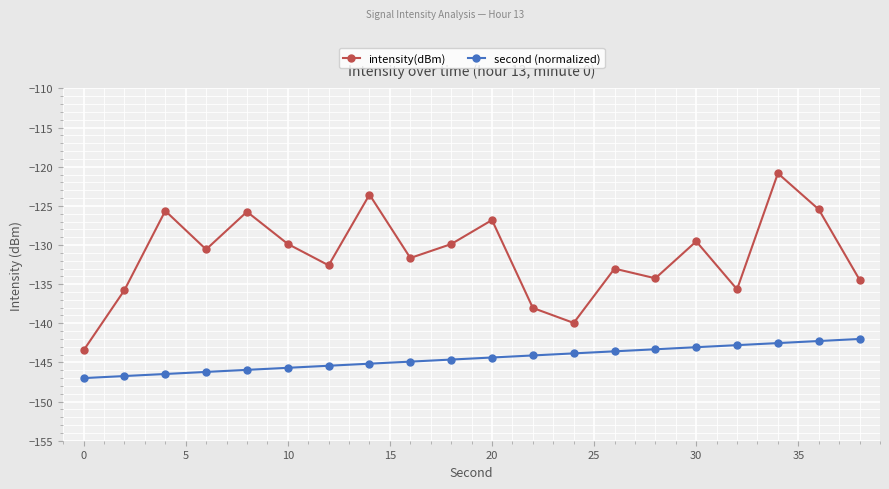

Which series has the largest total across all categories?

intensity(dBm)